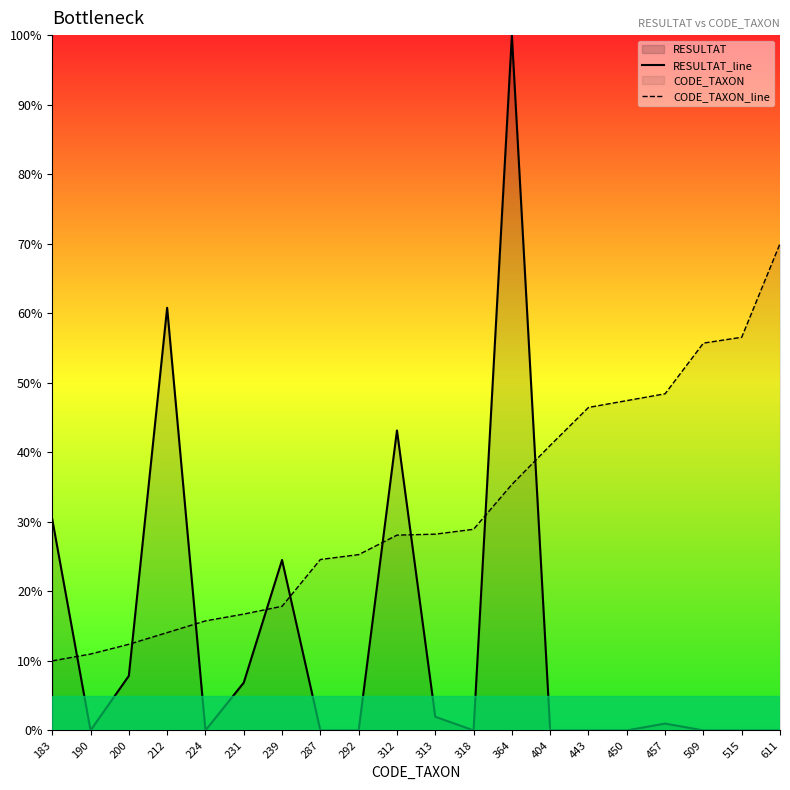

Rank the series by their maximum value, from lowest to highest.

CODE_TAXON_line, RESULTAT_line